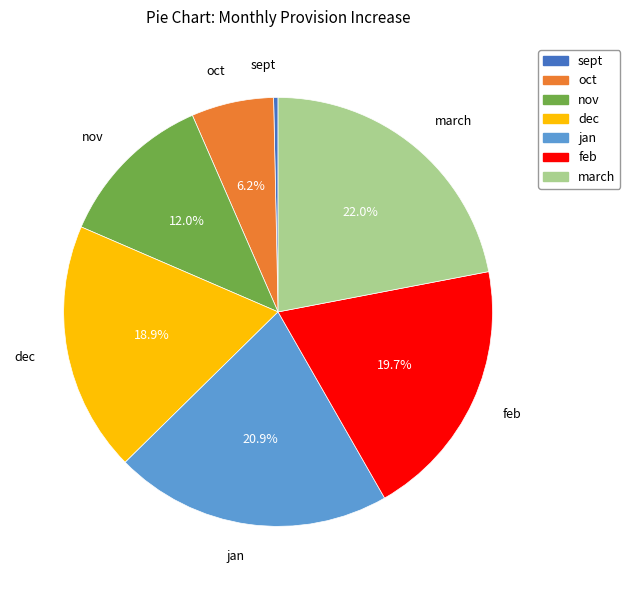

Is there a majority slice in this chart?

No